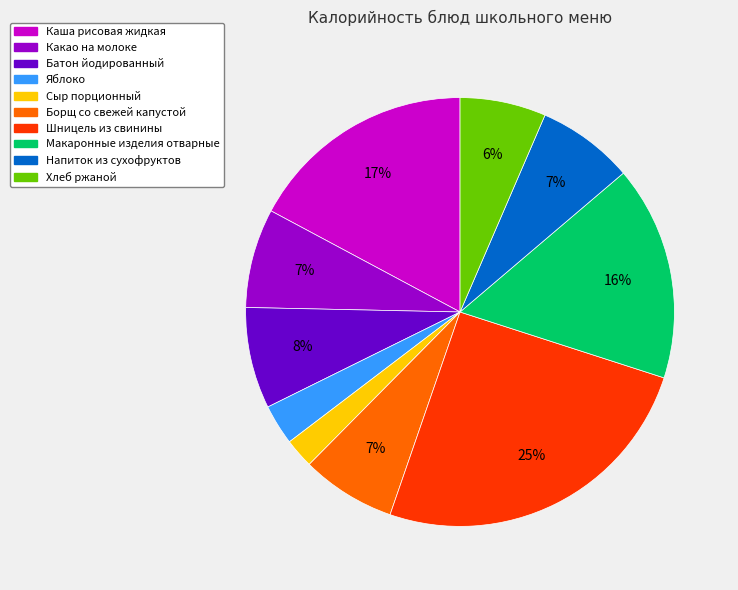

How many segments does this pie chart have?

10